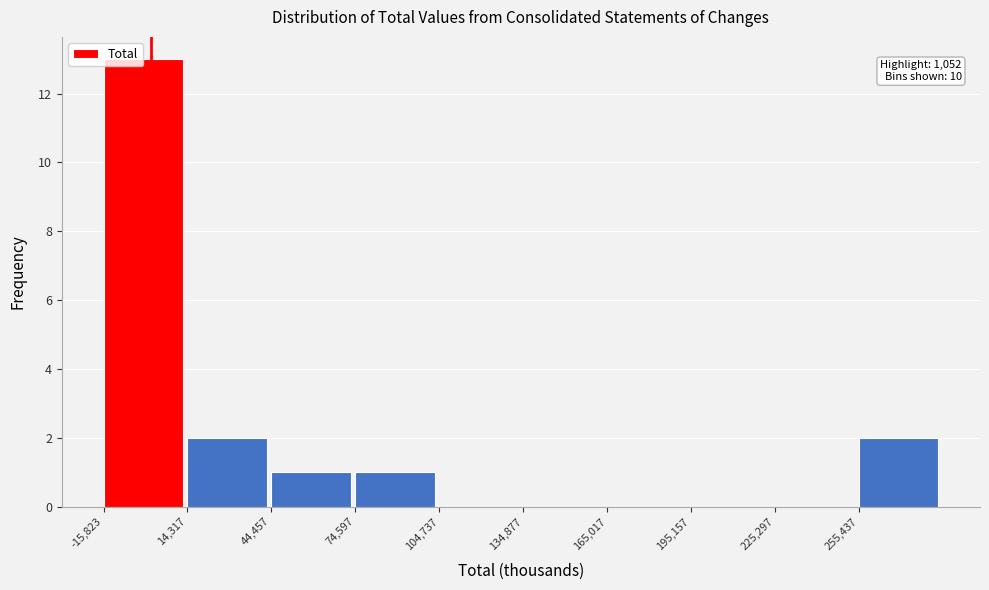

Which range on the x-axis has the tallest bar?

-15000 to 15000